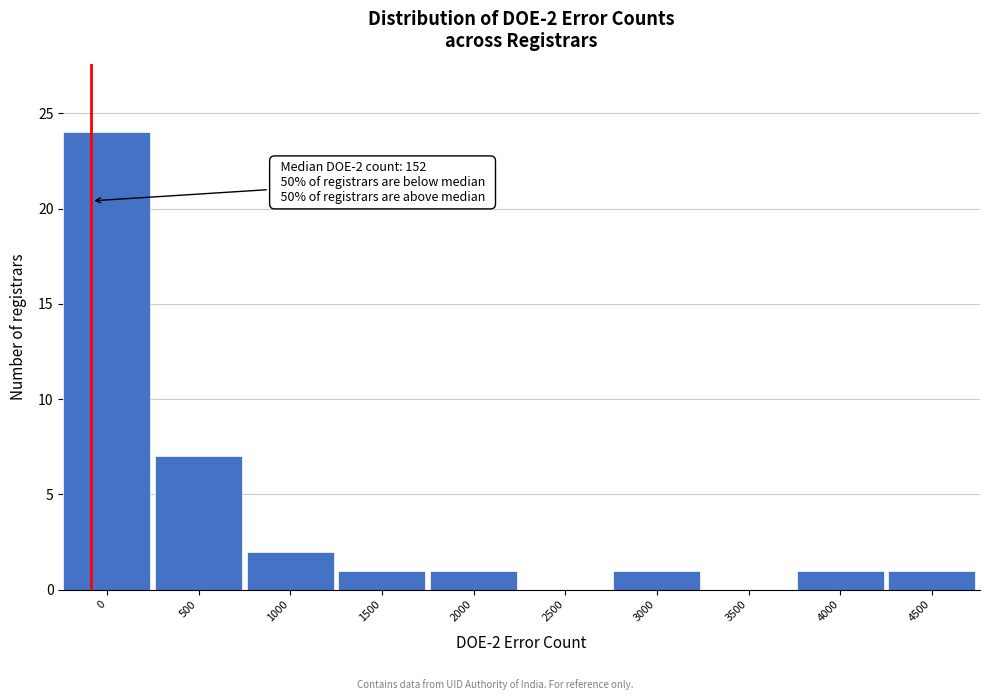

Reading right to left, list all the values displayed in this chart.

4500=1	4000=1	3500=0	3000=1	2500=0	2000=1	1500=1	1000=2	500=7	0=24